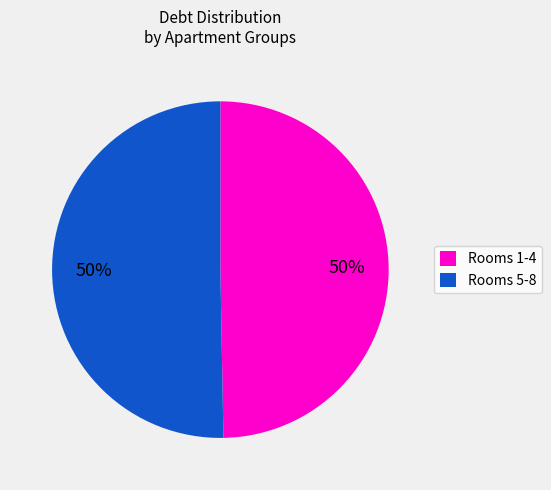

Approximately how many times larger is the value at Rooms 5-8 compared to Rooms 1-4?

1.0